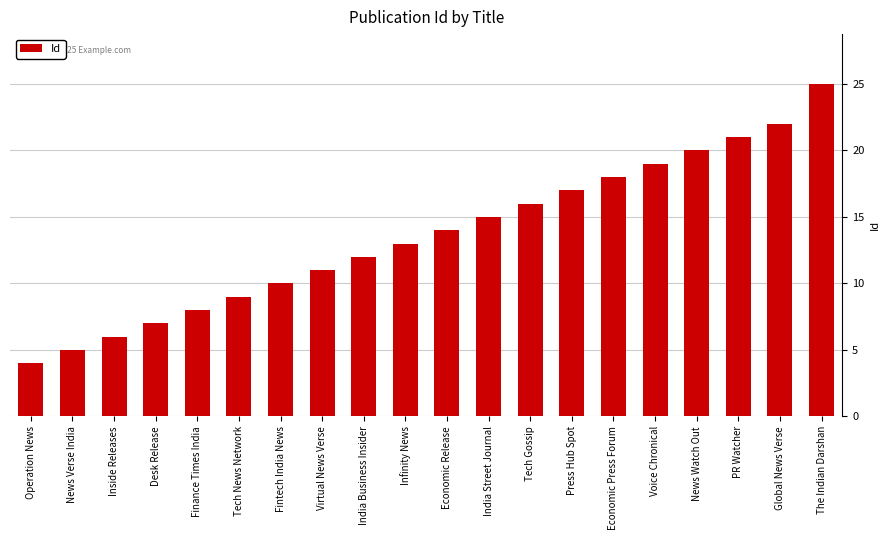

List the labels in order of value, largest first.

The Indian Darshan, Global News Verse, PR Watcher, News Watch Out, Voice Chronical, Economic Press Forum, Press Hub Spot, Tech Gossip, India Street Journal, Economic Release, Infinity News, India Business Insider, Virtual News Verse, Fintech India News, Tech News Network, Finance Times India, Desk Release, Inside Releases, News Verse India, Operation News